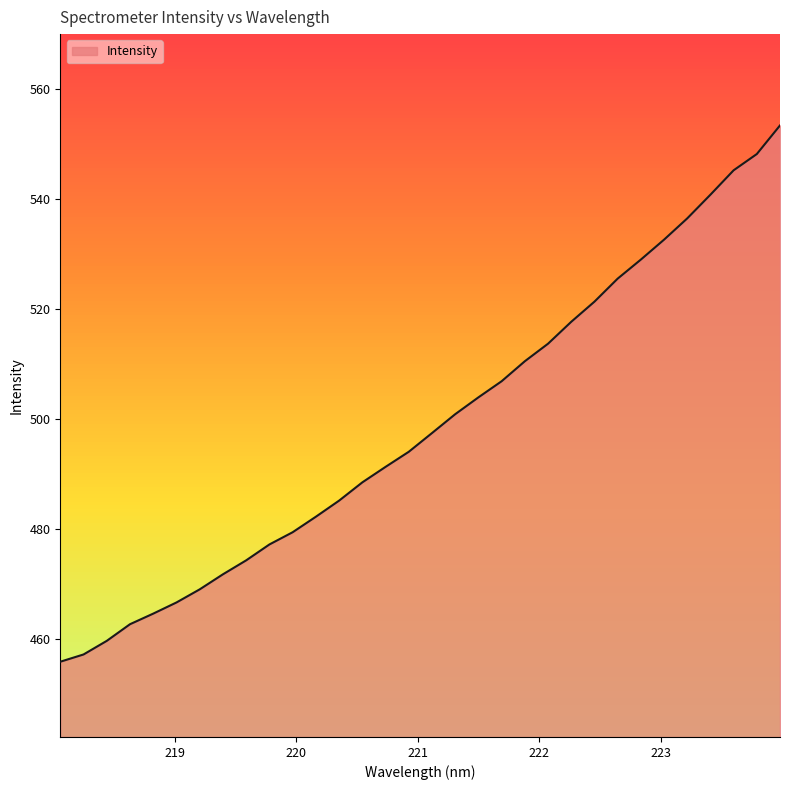

Does the chart display data point markers on the line(s)?

No